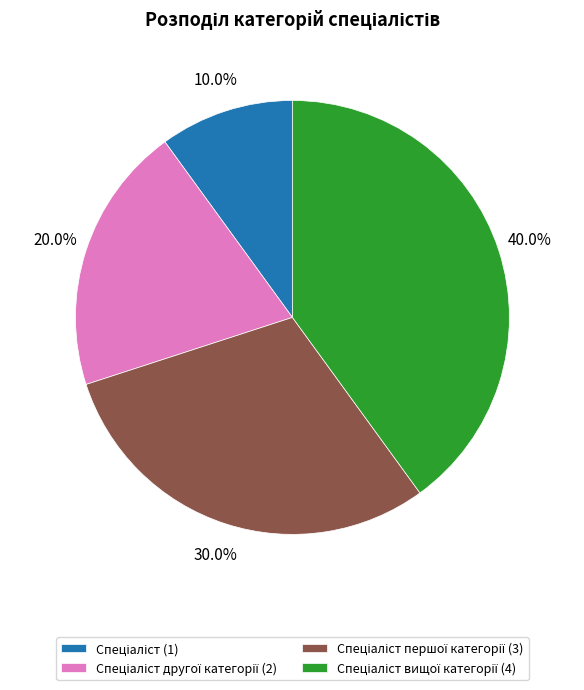

Does any single category account for the majority?

No